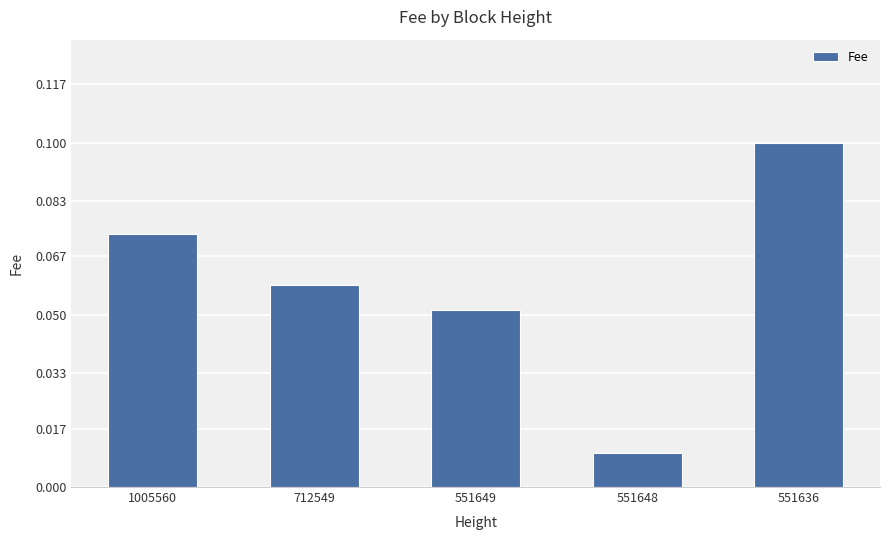

How many values are between 0 and 1?

5